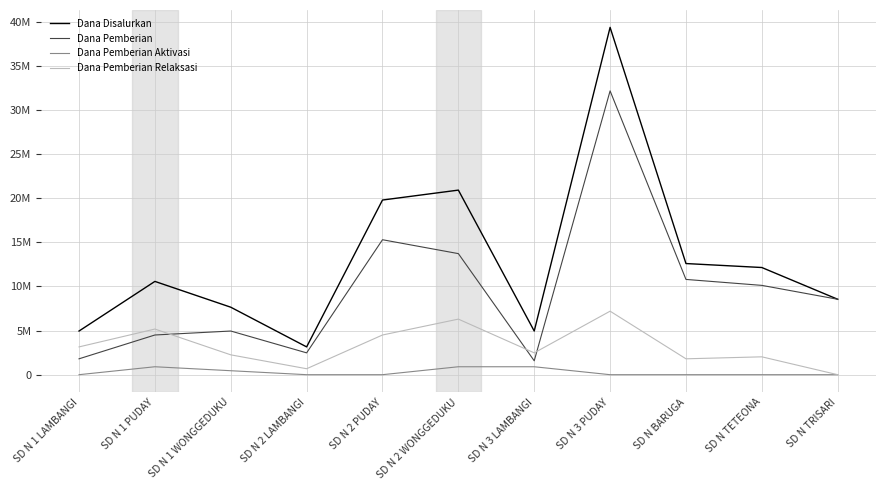

What is the maximum value for Dana Pemberian?

32175000